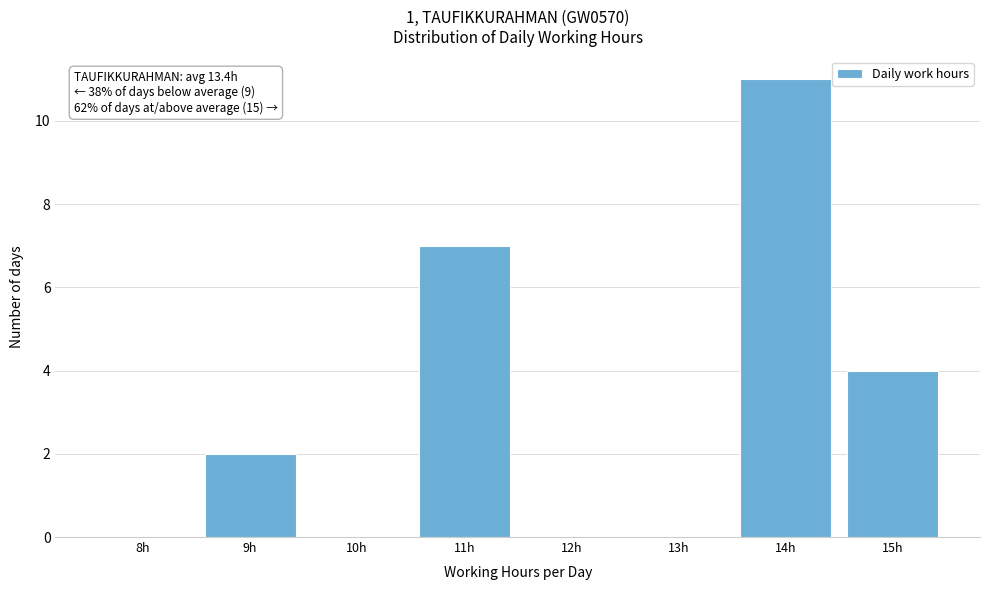

Reading left to right, transcribe all the data shown in this chart.

8h=0	9h=2	10h=0	11h=7	12h=0	13h=0	14h=11	15h=4